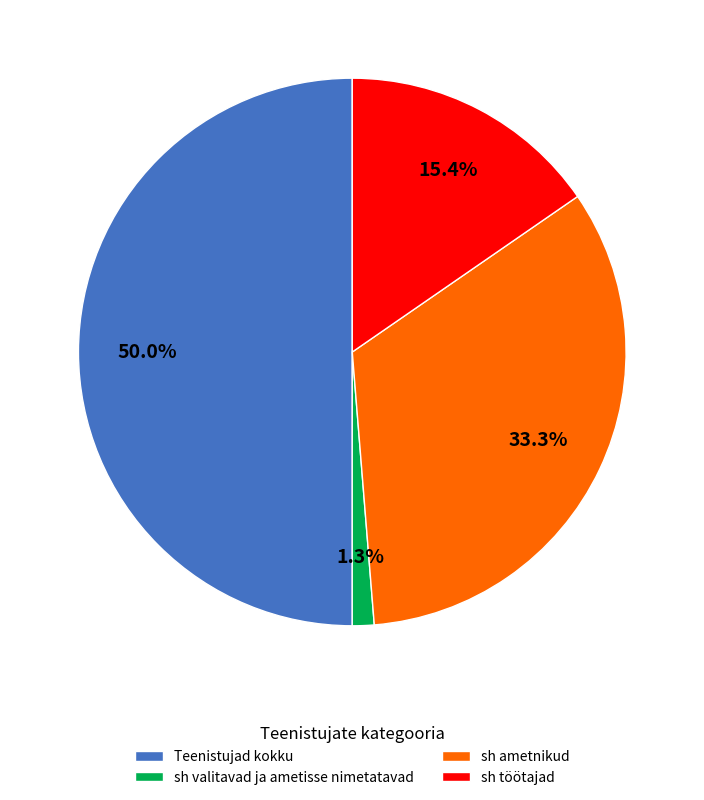

Rank the categories by value from lowest to highest.

sh valitavad ja ametisse nimetatavad, sh töötajad, sh ametnikud, Teenistujad kokku